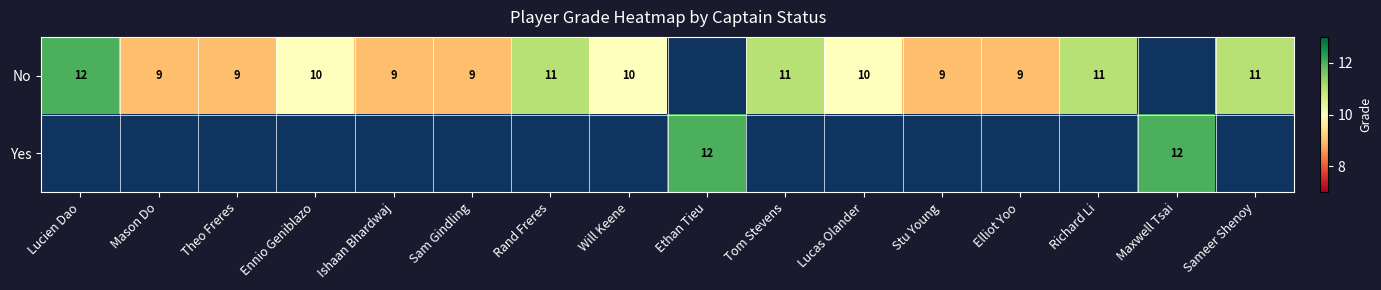

The value of No at Lucien Dao is 18. True or false?

False